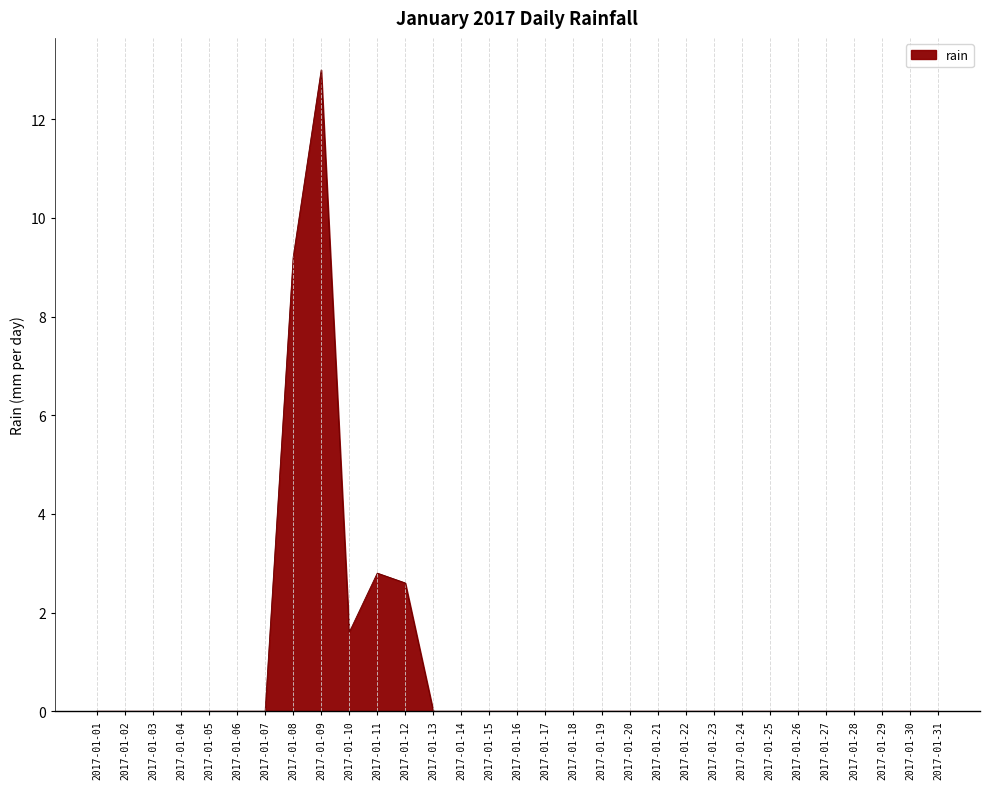

What is the greatest value displayed?

13.0